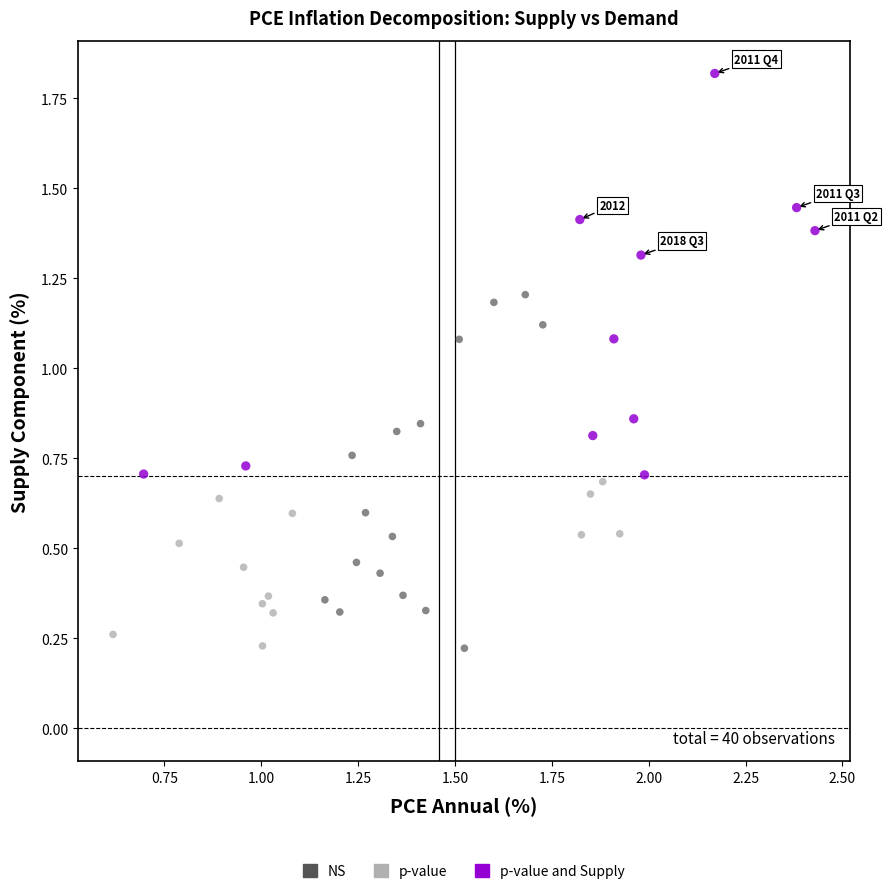

Which series contains the highest Y value?

p-value and Supply